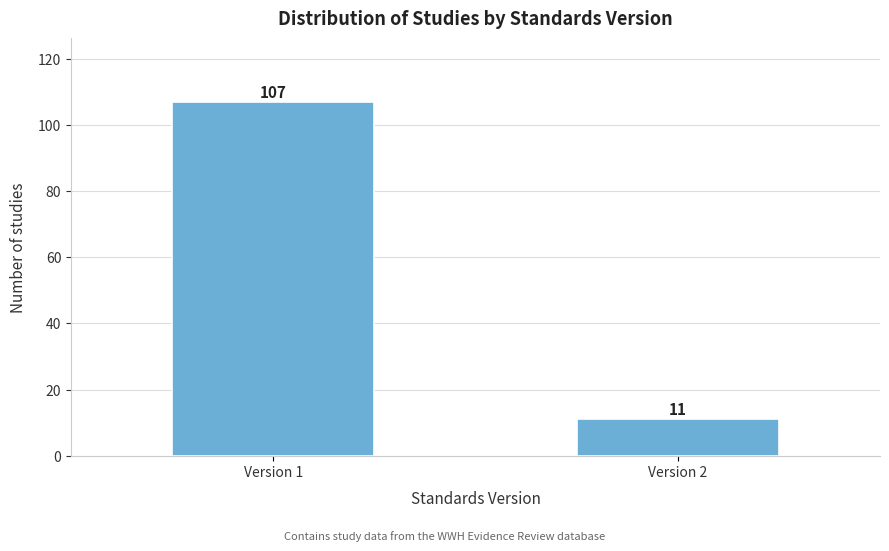

Reading left to right, list all the values displayed in this chart.

107	11